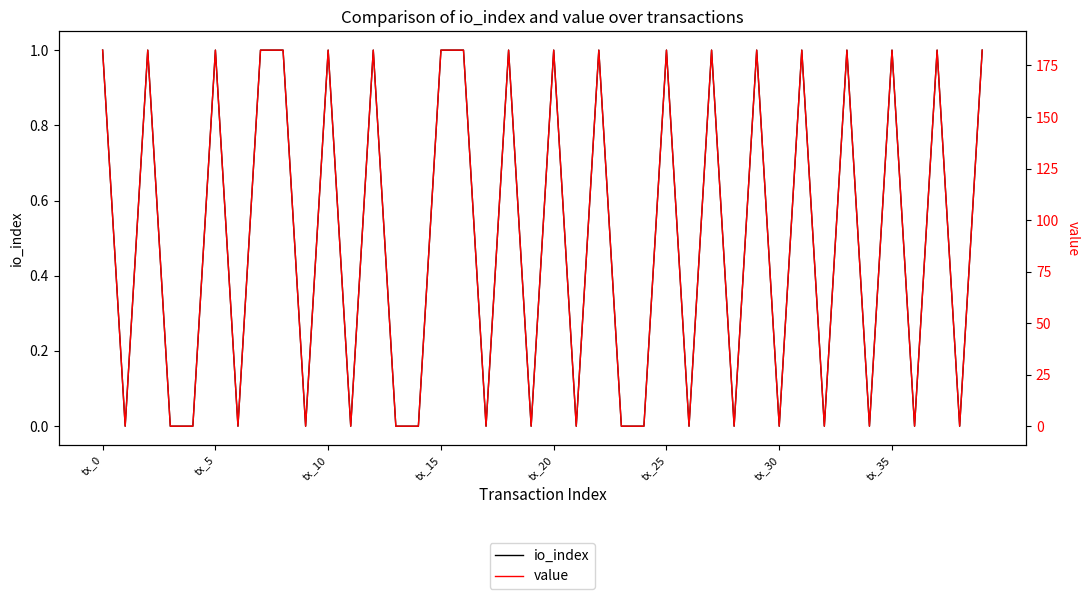

True or false: value and io_index cross at least once.

False